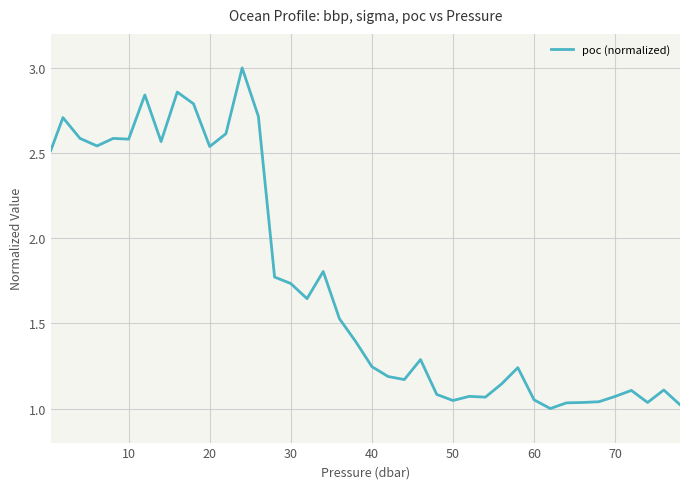

What is the greatest value displayed?

3.0